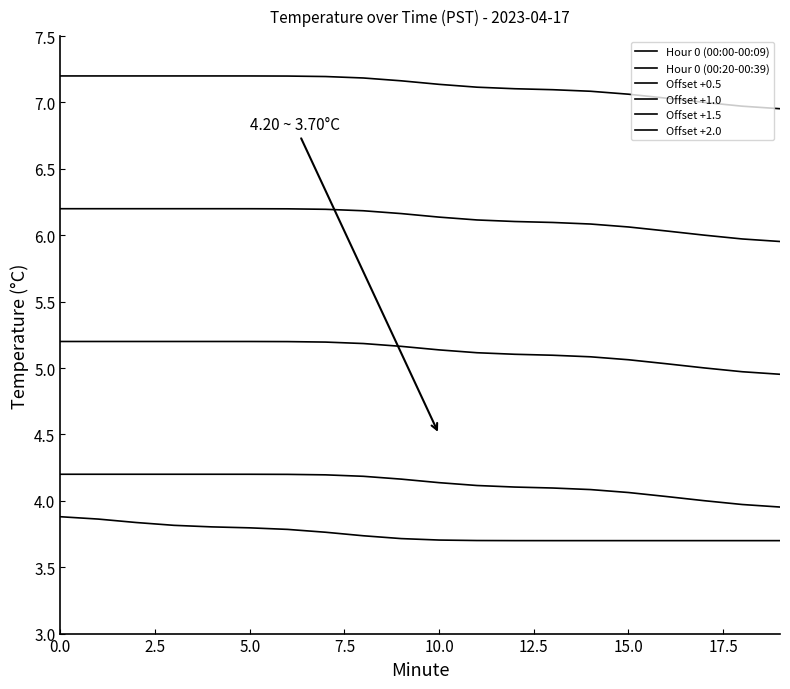

What is the label of the 3rd point from the left?

5.0